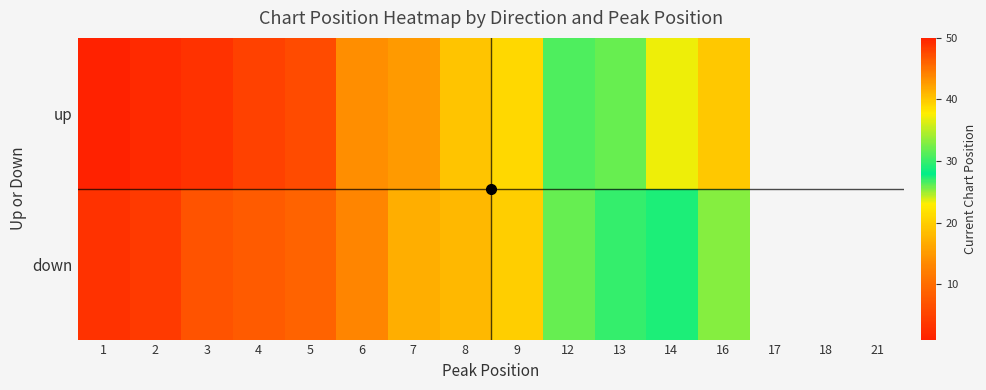

At which category is the sum across all series the highest?

16